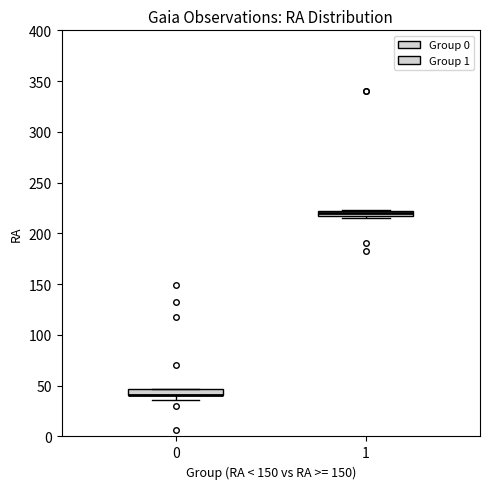

Where is the upper edge of the box at x = 1 on the y-axis? The values are not printed on the chart, so give them approximately, as read against the axis.

220